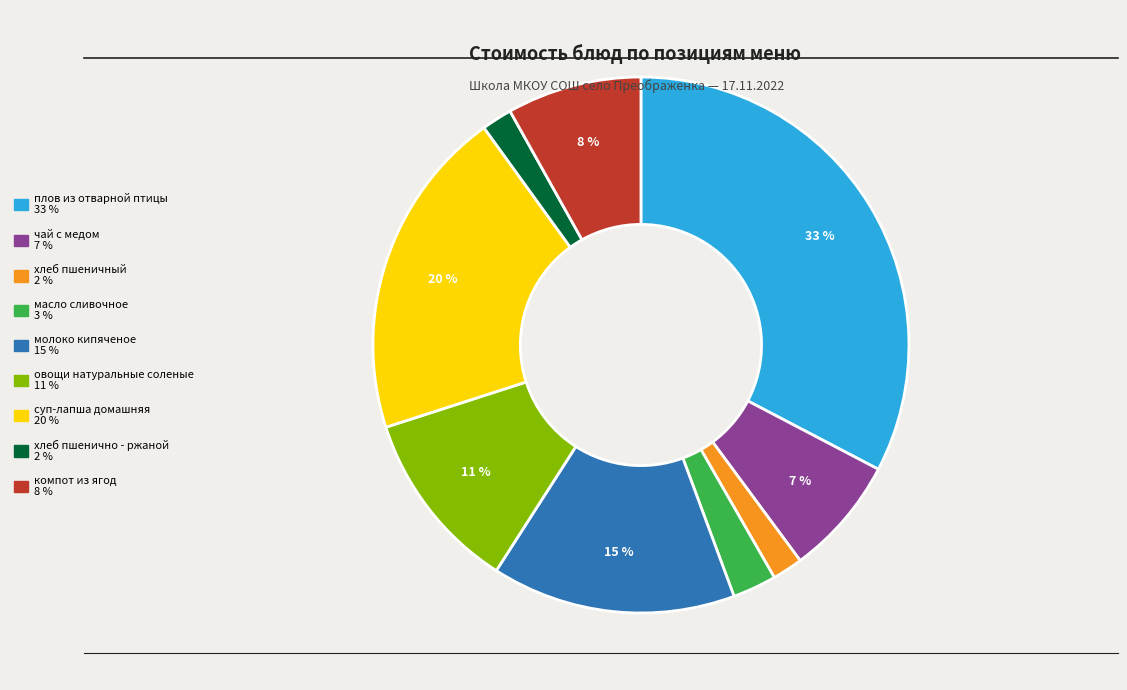

Do суп-лапша домашняя and компот из ягод together represent more than half of the pie?

No